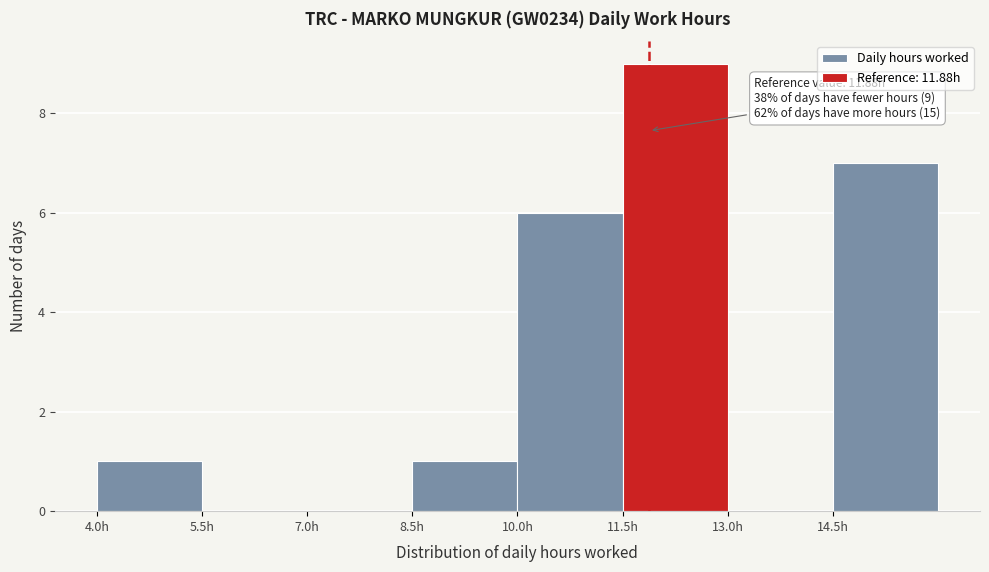

Which range on the x-axis has the tallest bar?

11.5 to 13.0